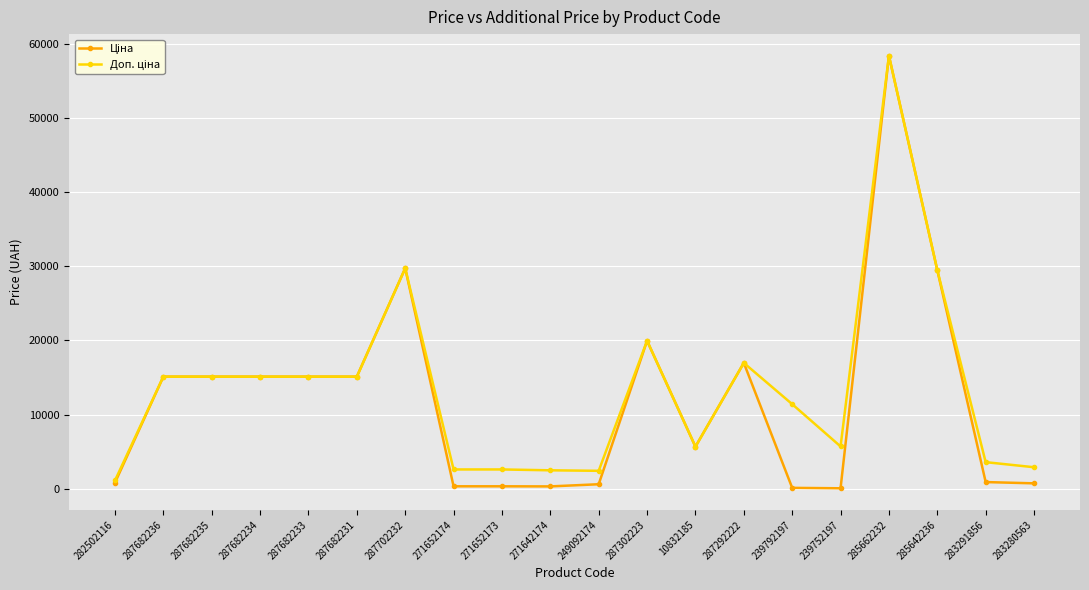

What is the total value across all series at 287682234?

30240.0